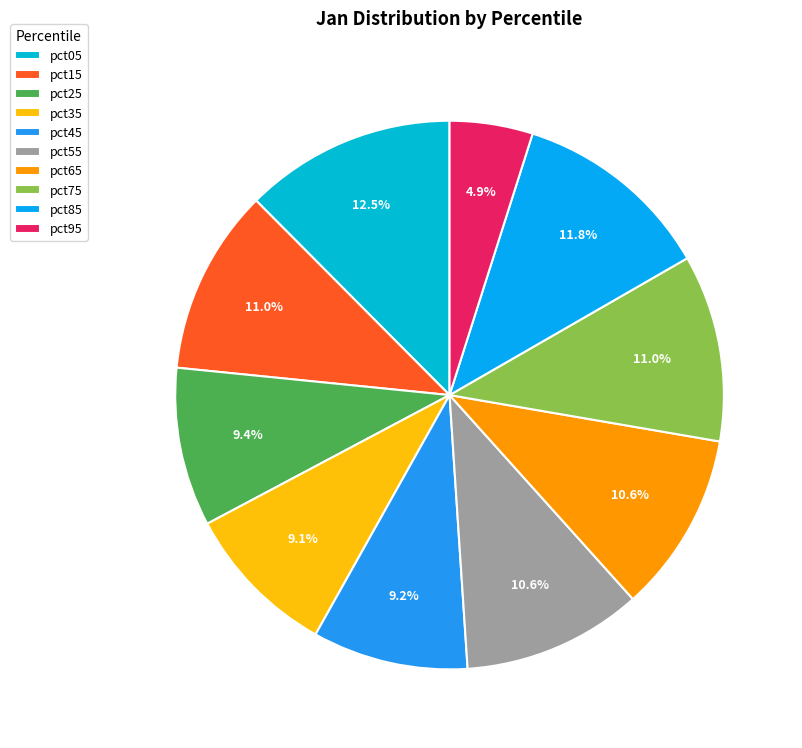

Does pct65 represent more than half of the total?

No